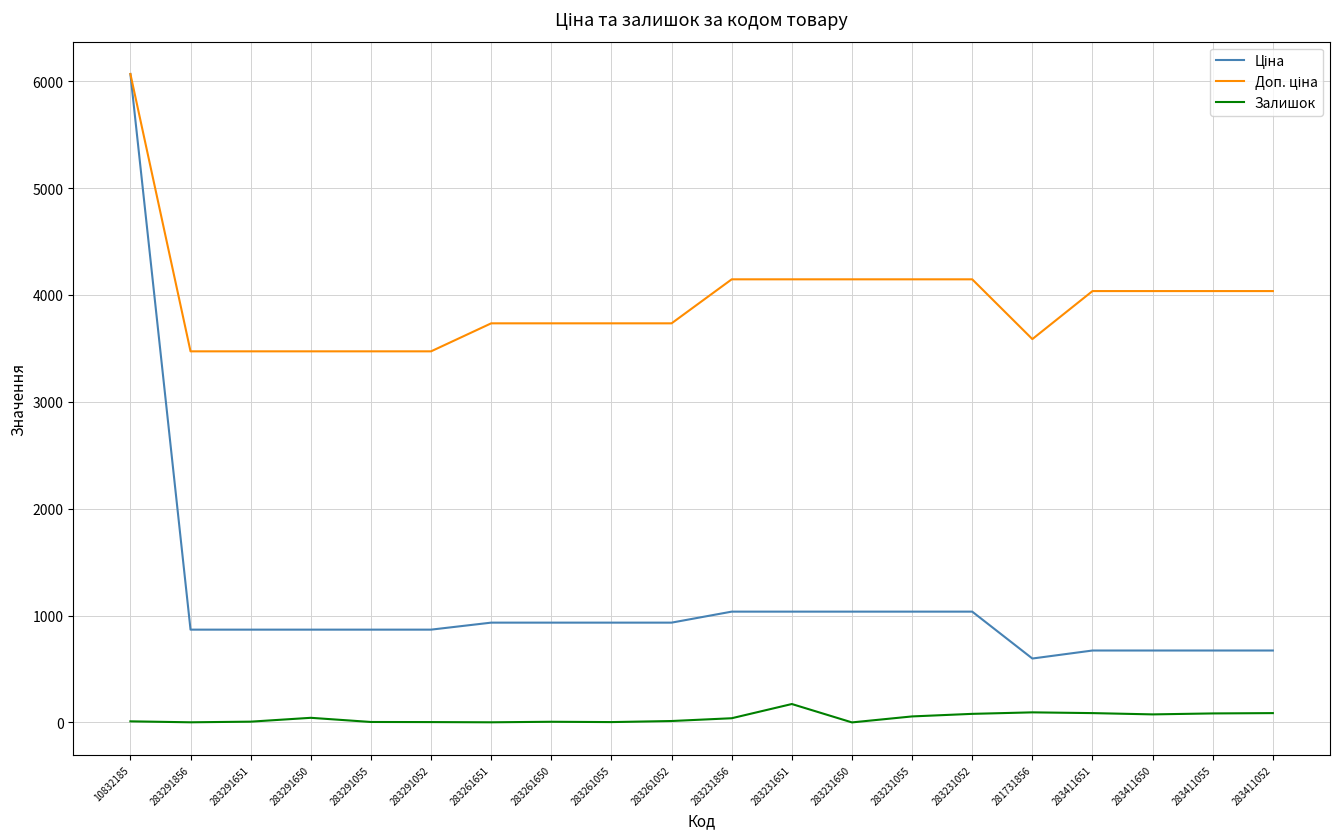

What is the maximum value shown in the chart?

6067.2